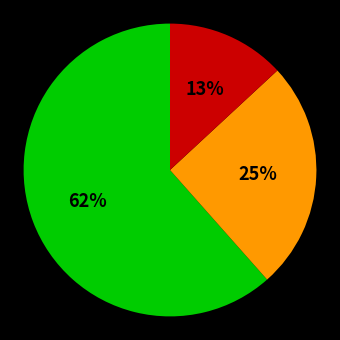

Is there a majority slice in this chart?

Yes